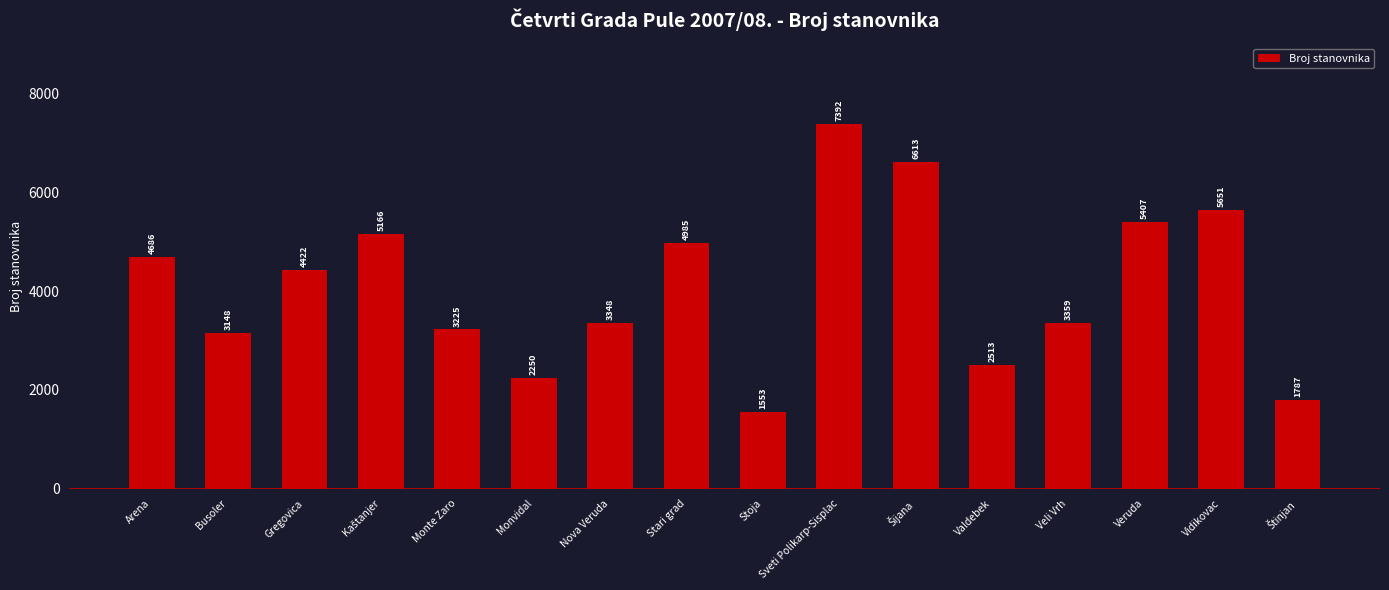

What is the ratio of the value at Stoja to the value at Nova Veruda?

0.5